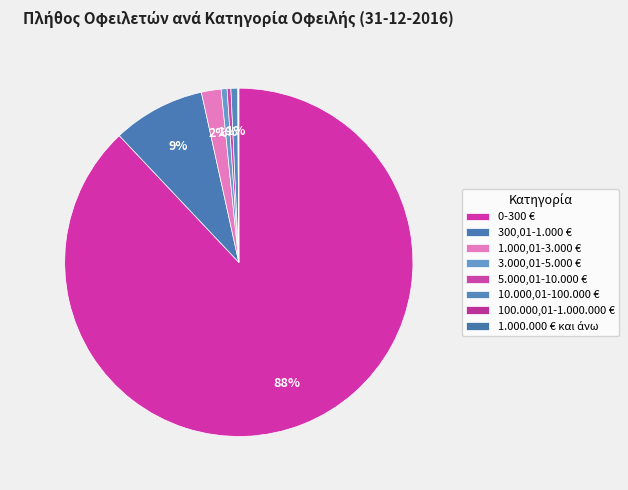

Which category has the biggest portion of the pie?

0-300 €